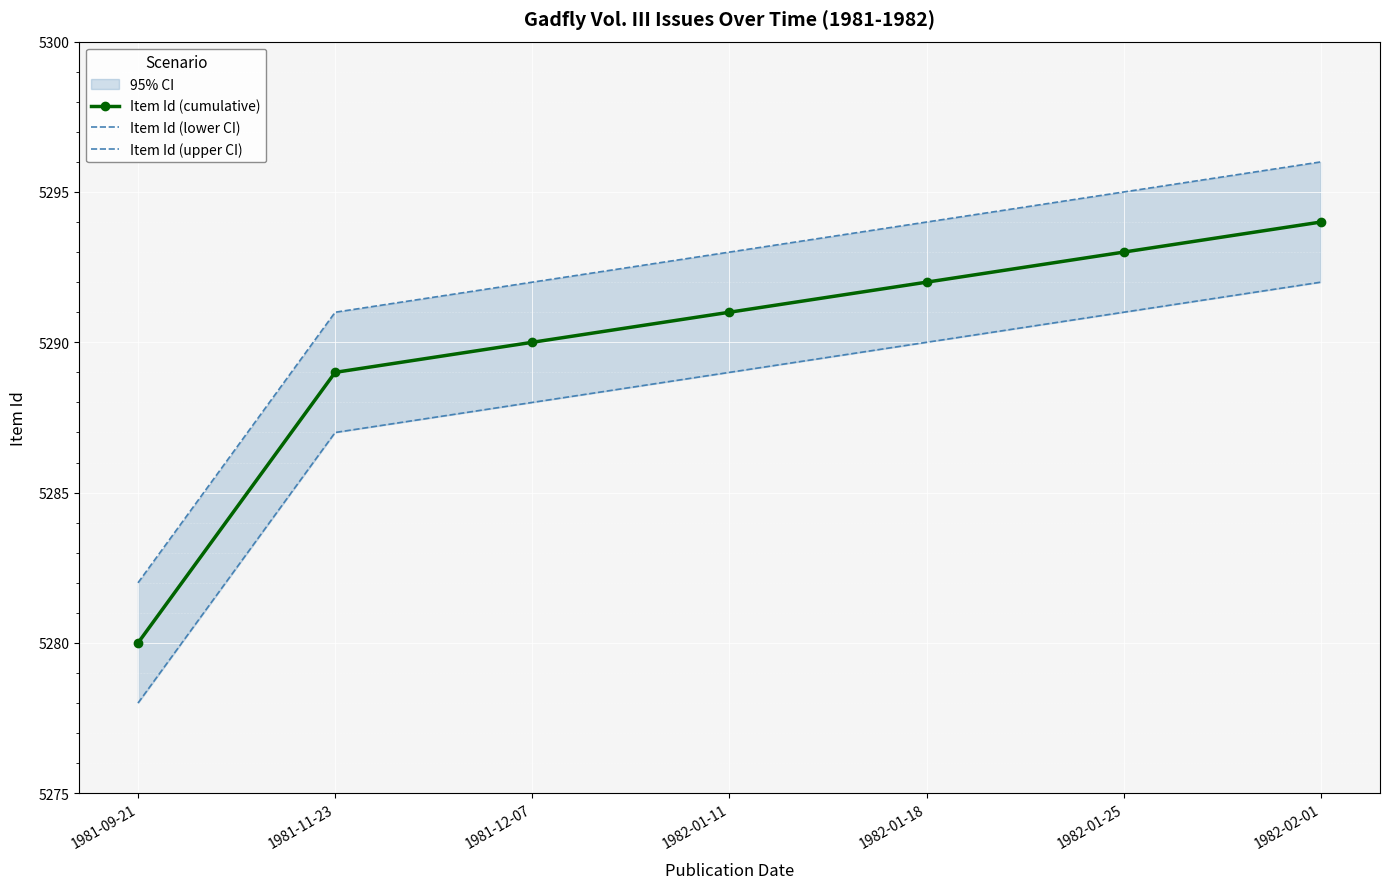

Is it true that Item Id (cumulative) equals 9441 at 1981-12-07?

False